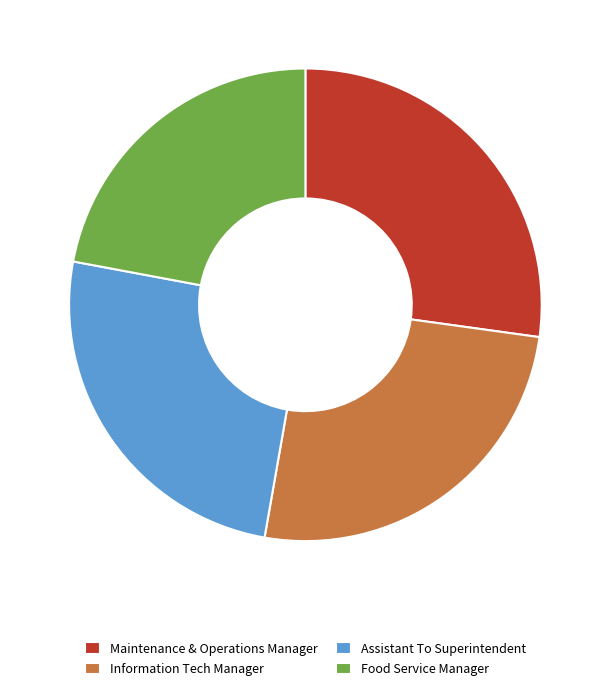

What is the ratio of the value at Food Service Manager to the value at Maintenance & Operations Manager?

0.8